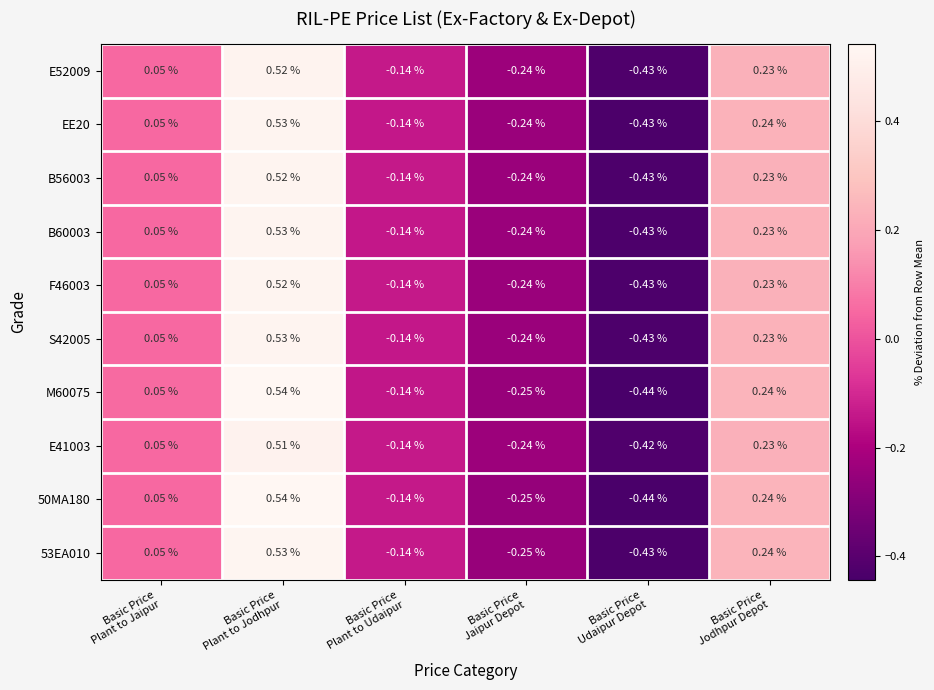

How many categories are shown in the chart?

6